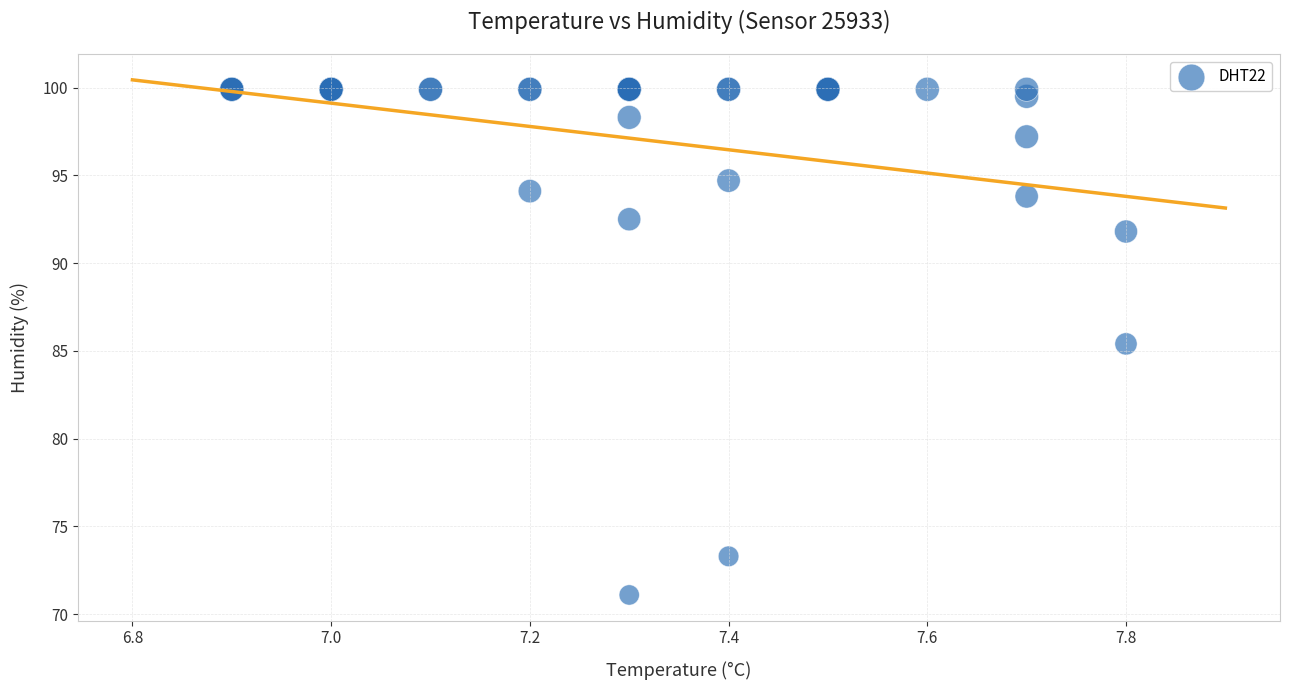

What Y value in the scatter plot is closest to 85?

85.4